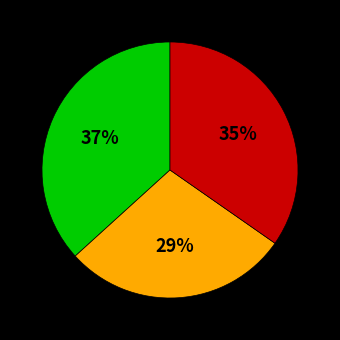

Does any single category account for the majority?

No